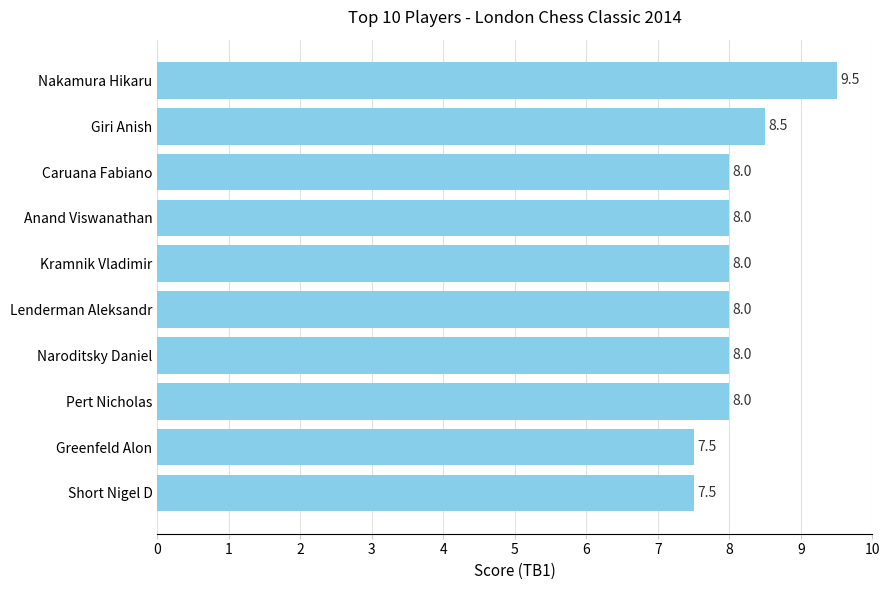

What is the difference between the maximum and second lowest values?

2.0